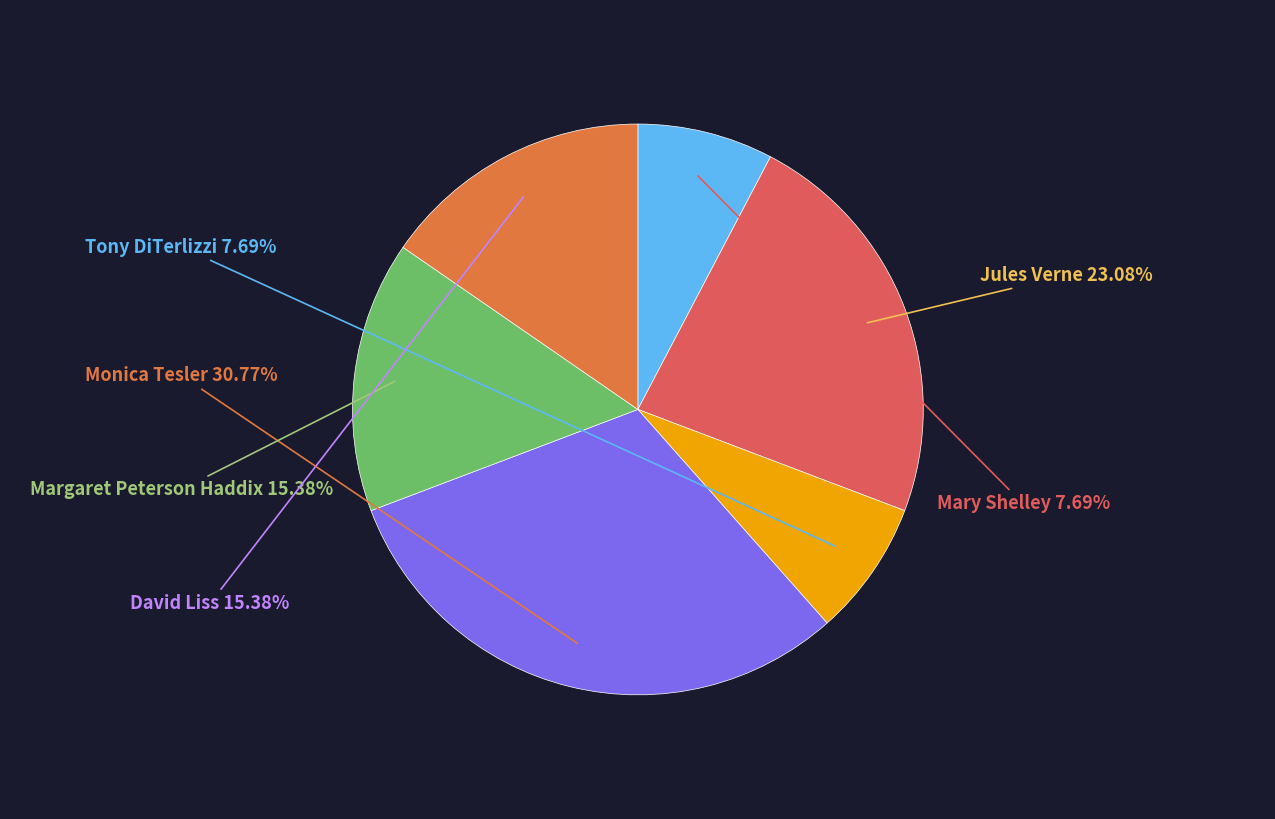

Which has a higher value, Monica Tesler or Margaret Peterson Haddix?

Monica Tesler